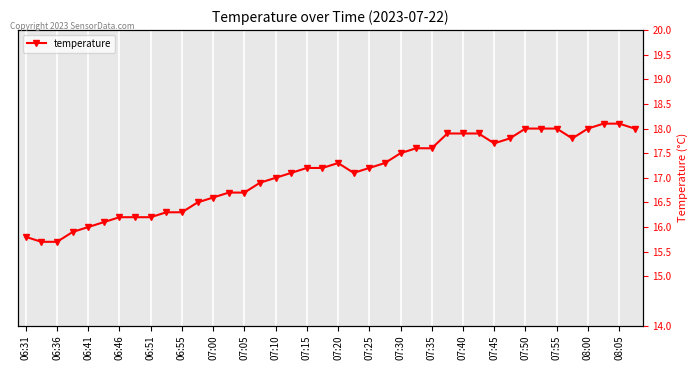

How many points are lower than both their immediate neighbors (excluding endpoints)?

3